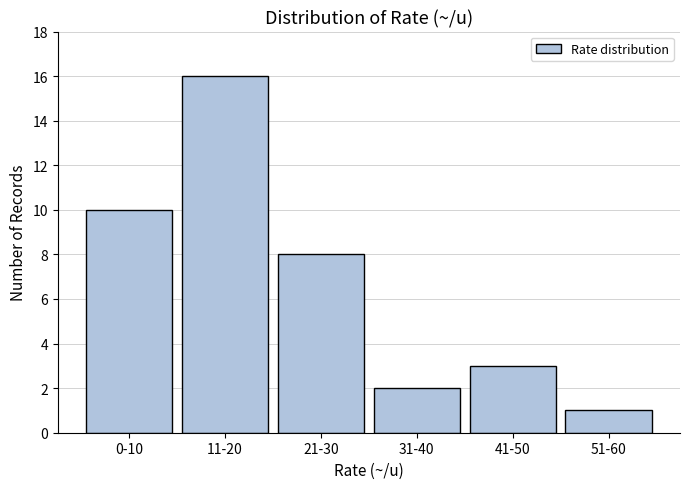

Reading right to left, list all the values displayed in this chart.

51-60=1	41-50=3	31-40=2	21-30=8	11-20=16	0-10=10